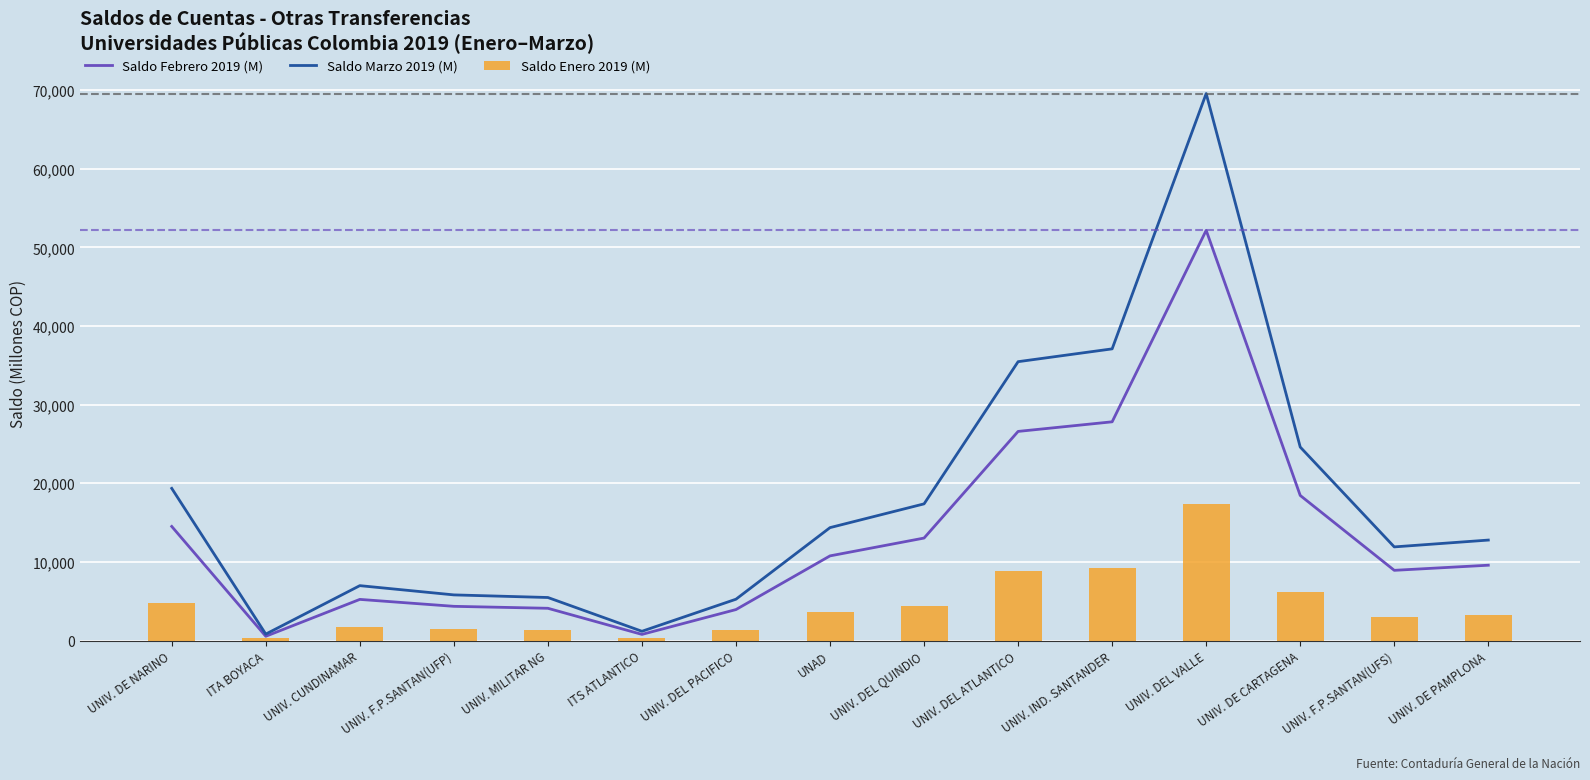

Is the value of Saldo Febrero 2019 (M) at UNIV. CUNDINAMAR greater than the value of Saldo Marzo 2019 (M) at UNIV. DEL QUINDIO?

No